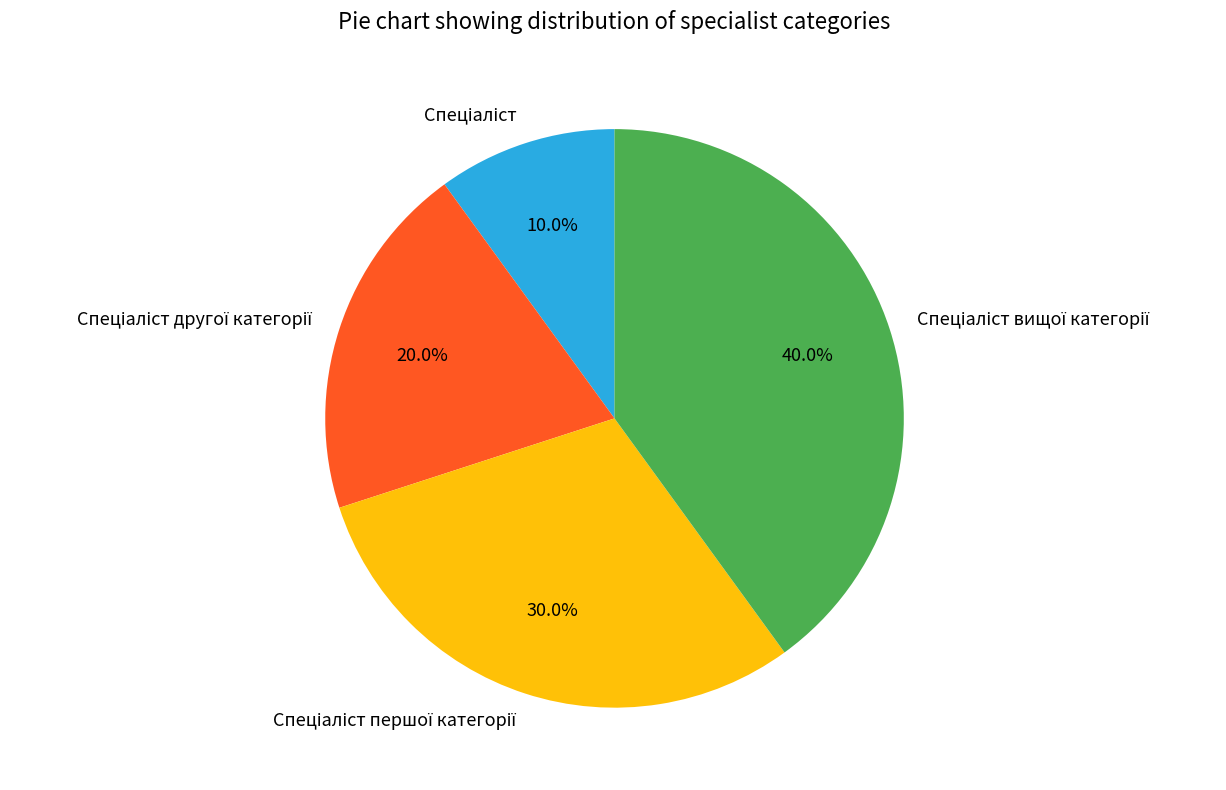

Does any single category account for the majority?

No